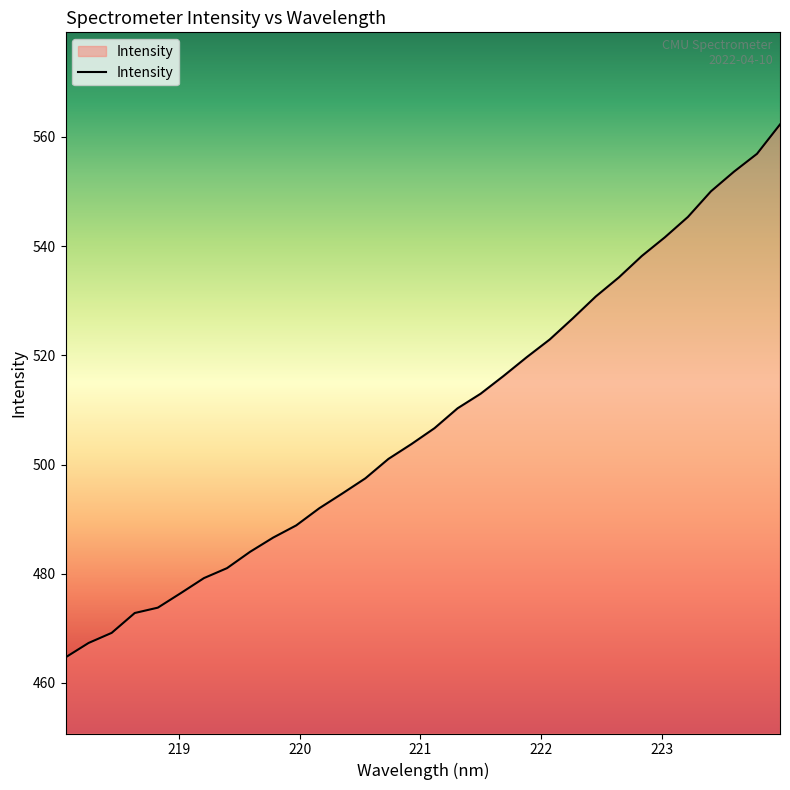

What is the difference between the second highest and minimum values?

92.2